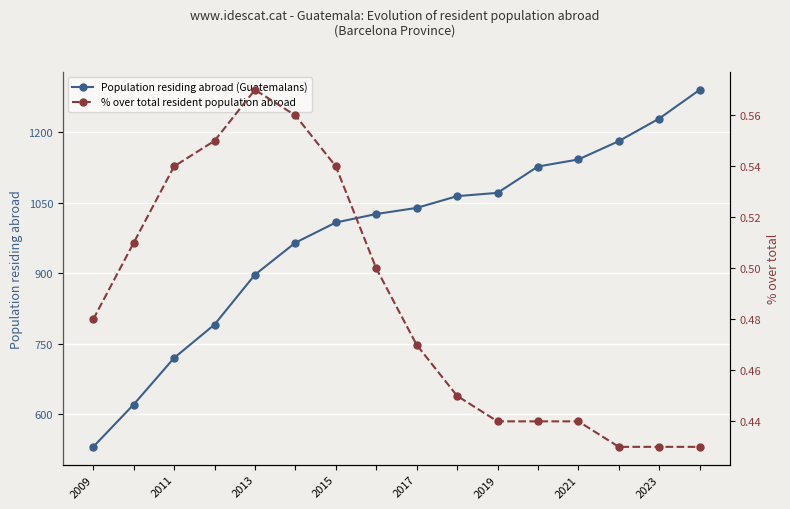

What is the maximum value for Population residing abroad (Guatemalans)?

1290